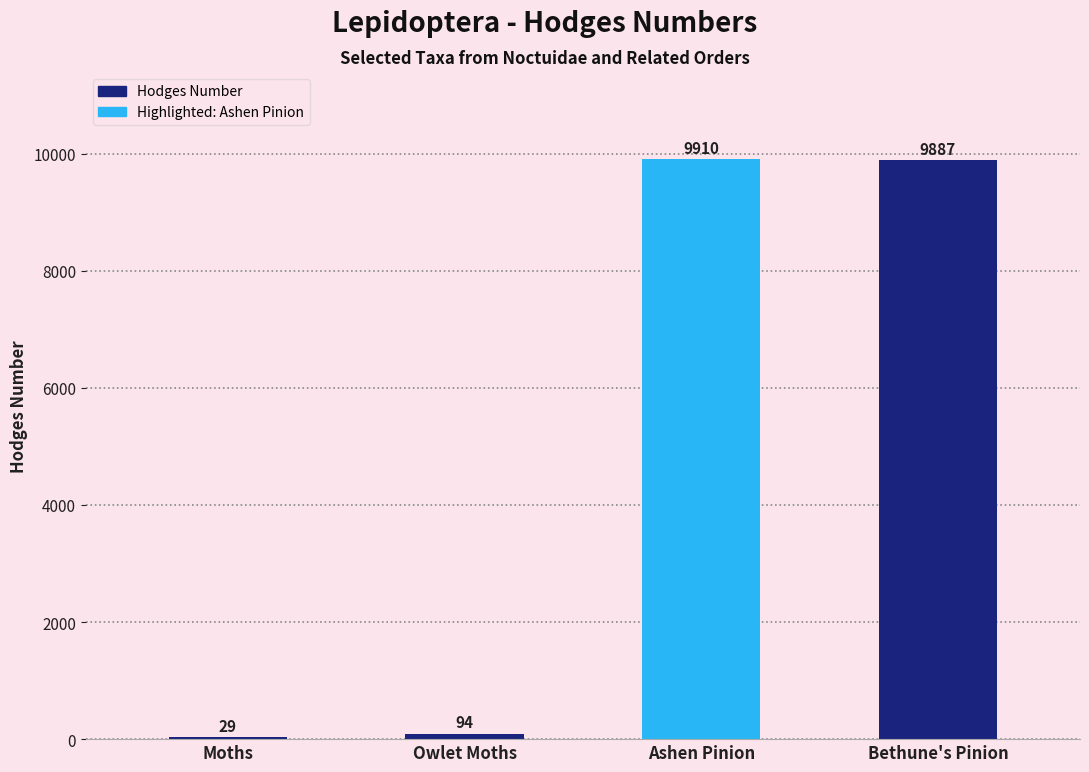

What is the difference between the values at Ashen Pinion and Moths?

9881.0